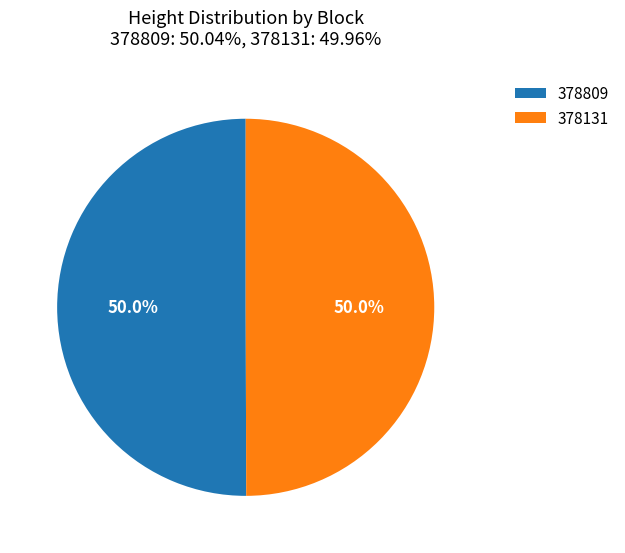

Approximately how many times larger is the value at 378809 compared to 378131?

1.0